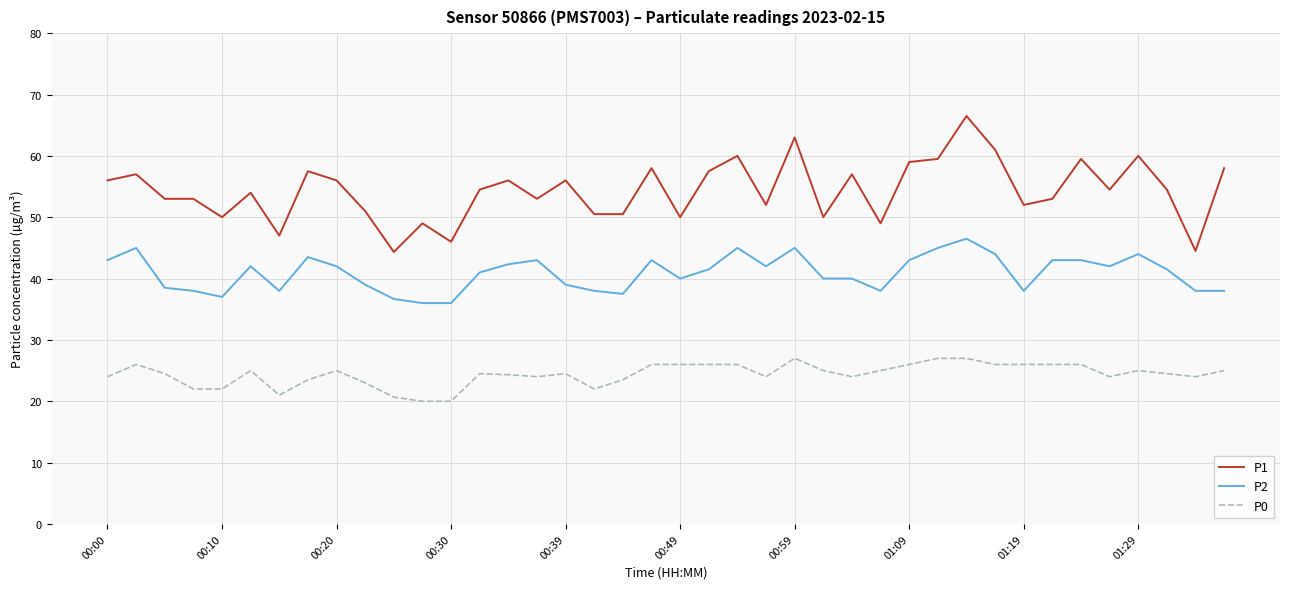

Which series has the largest total across all categories?

P1